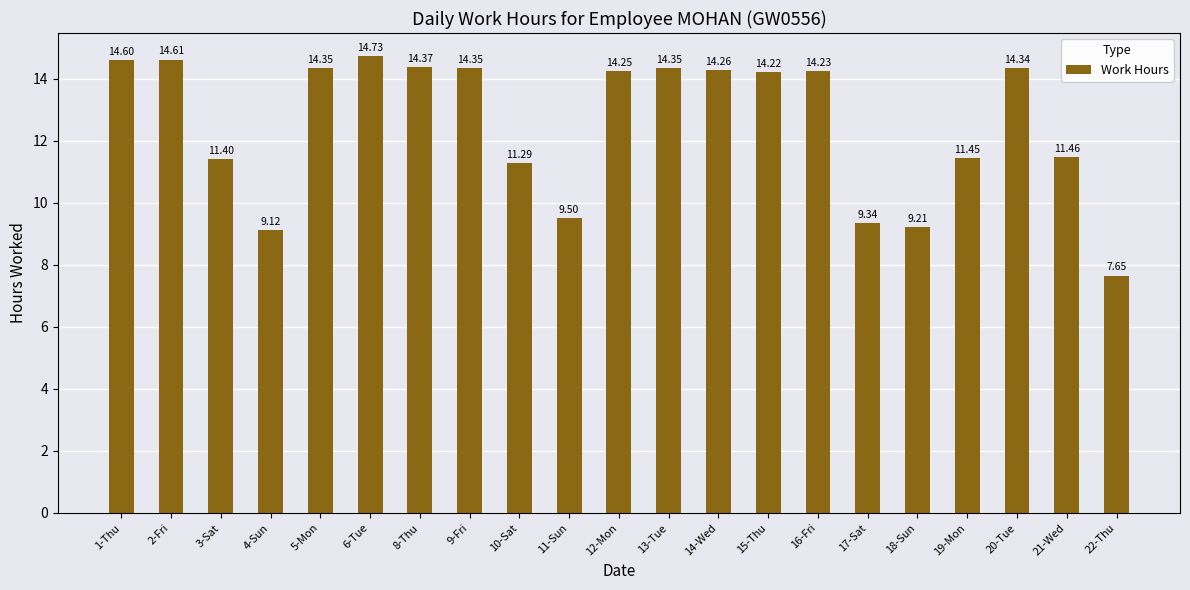

What is the average value?

12.5